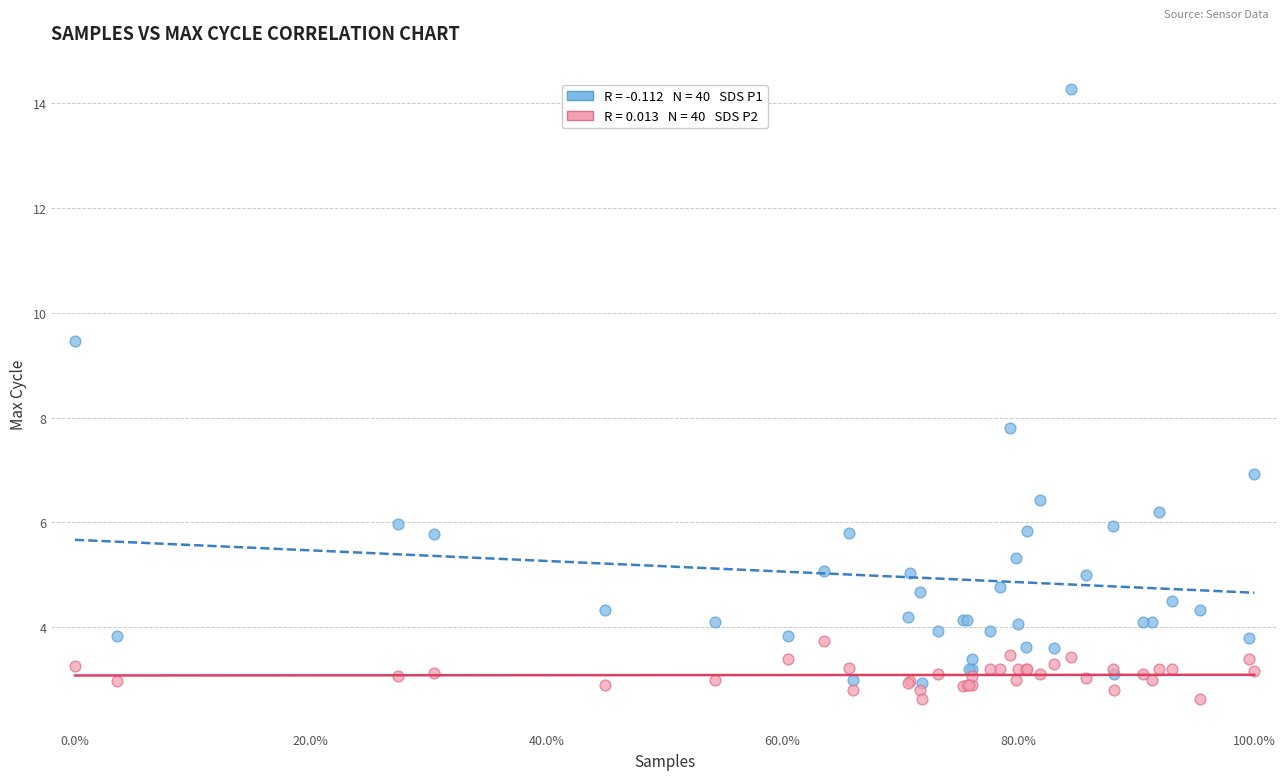

Across all series, what Y value is closest to 8?

7.8